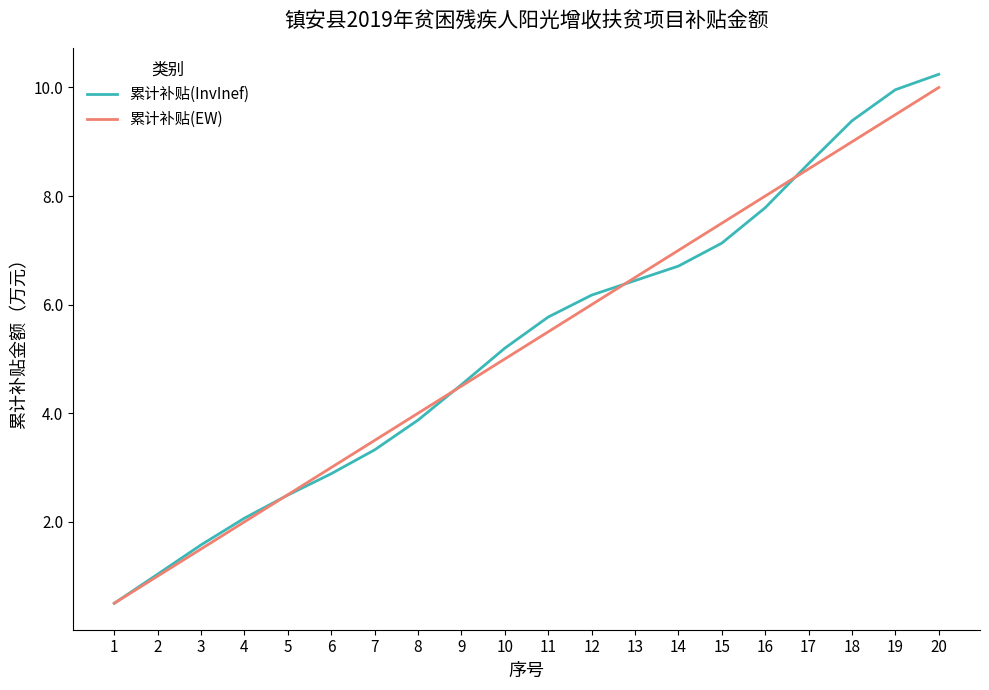

List the labels in order of 累计补贴(EW) value, largest first.

20, 19, 18, 17, 16, 15, 14, 13, 12, 11, 10, 9, 8, 7, 6, 5, 4, 3, 2, 1